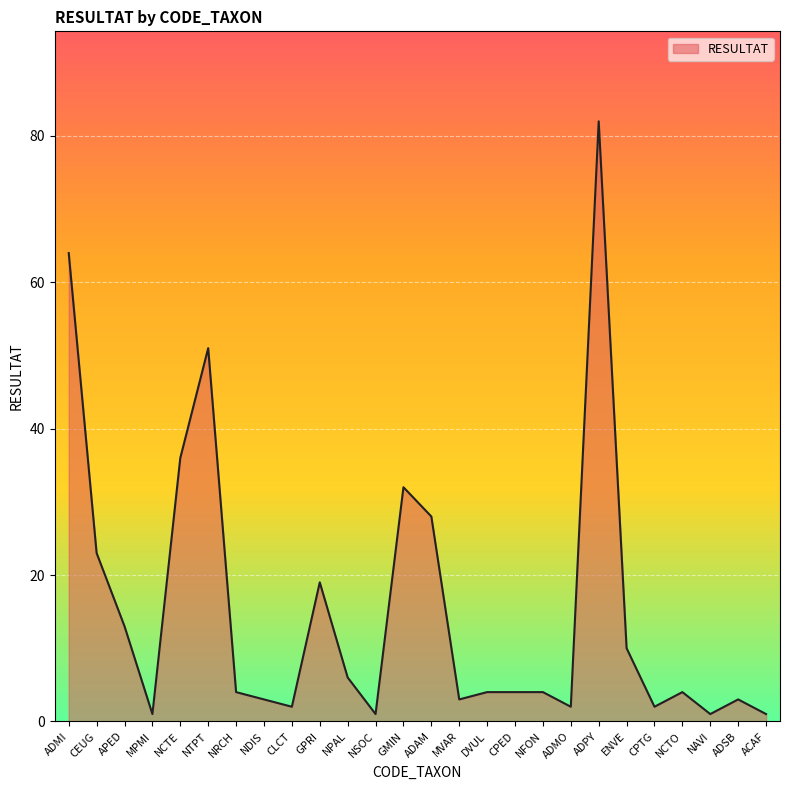

Where is the first local minimum?

MPMI